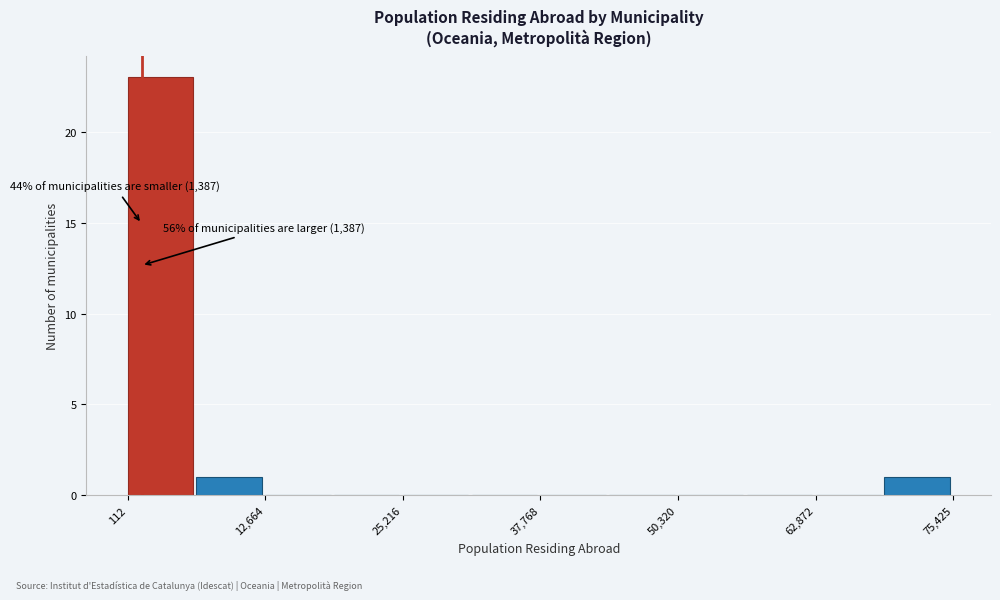

Read against the x-axis, roughly where is the centre of the tallest bar?

4000